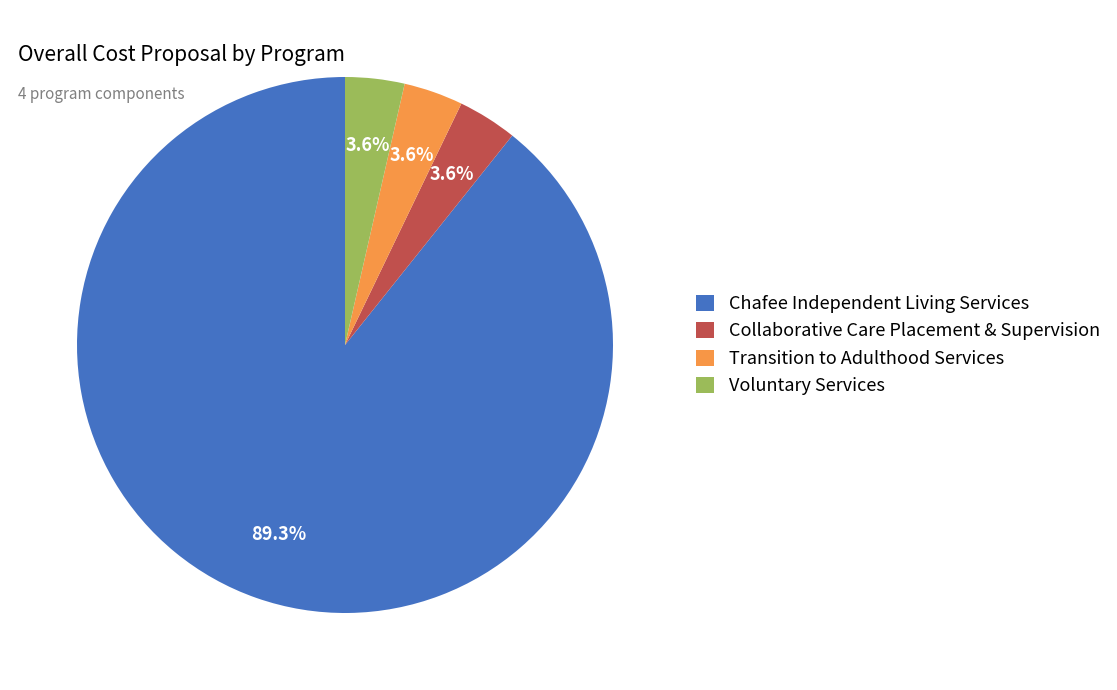

What is the largest slice in the pie chart?

Chafee Independent Living Services